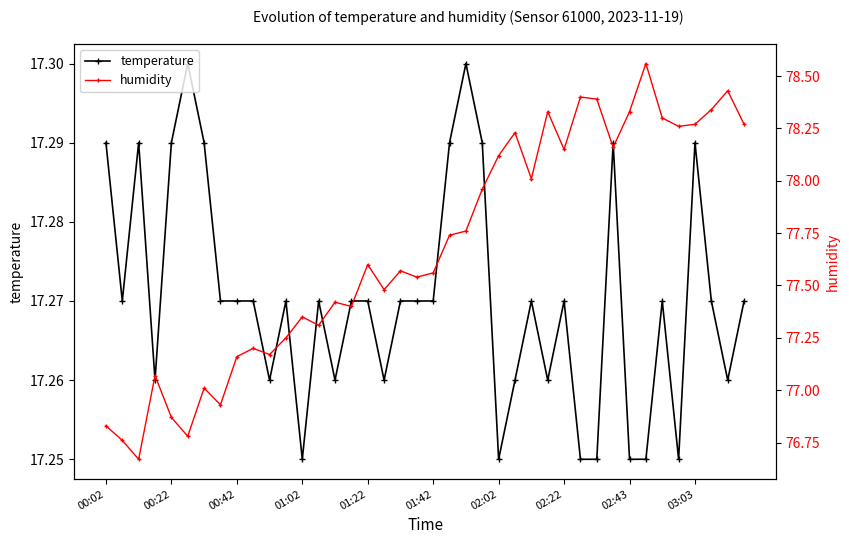

Which series has the largest total across all categories?

humidity